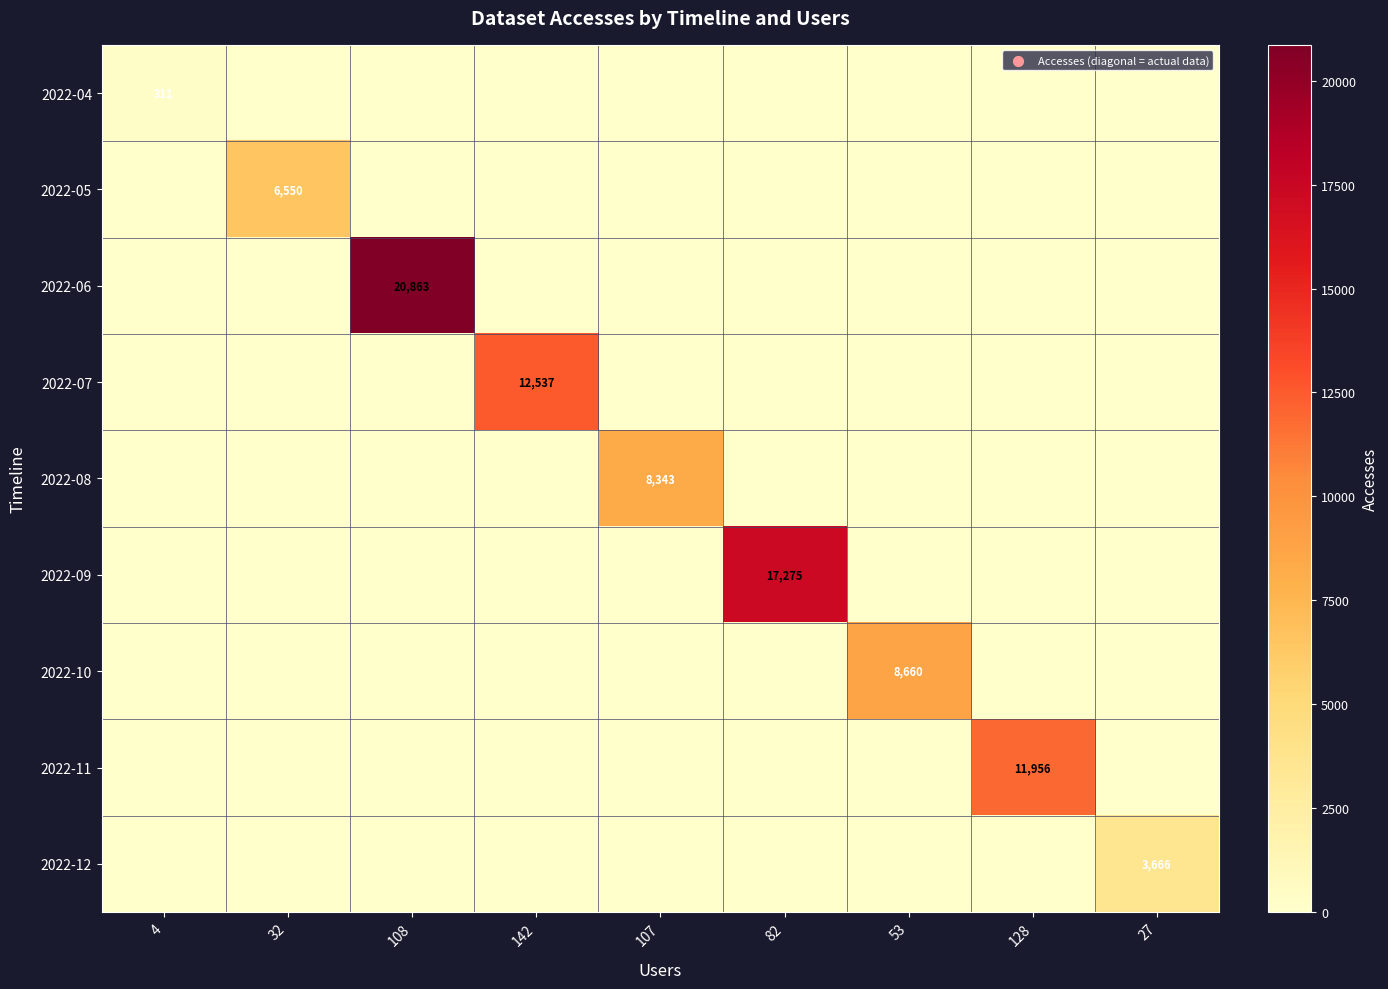

Is it true that 2022-11 equals 11956 at 128?

True